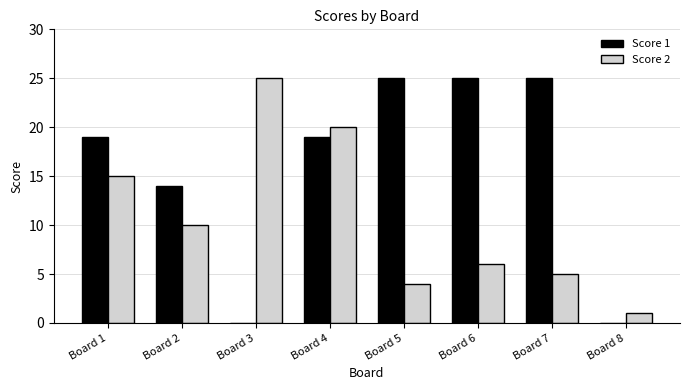

At which label is Score 2 closest to 13?

Board 1